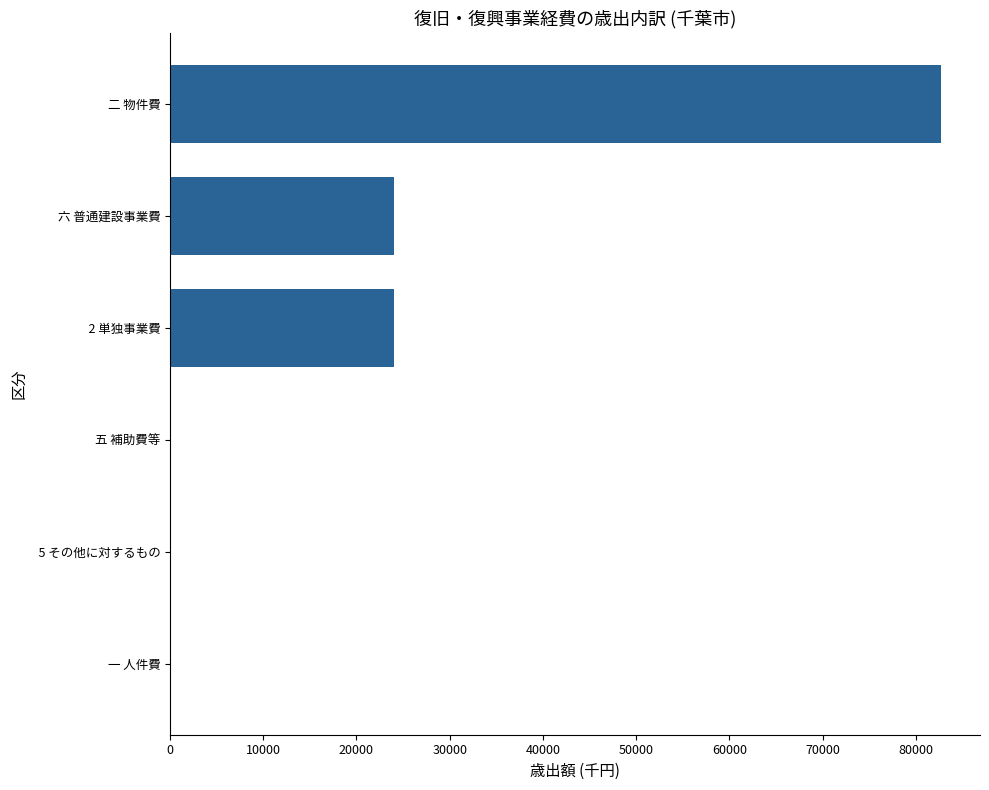

What is the sum of all values?

131118